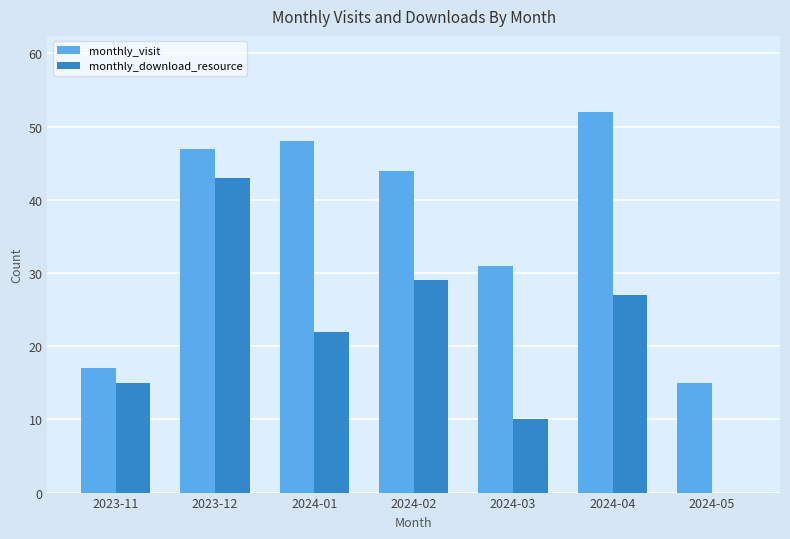

The value of monthly_visit at 2024-02 is 44. True or false?

True